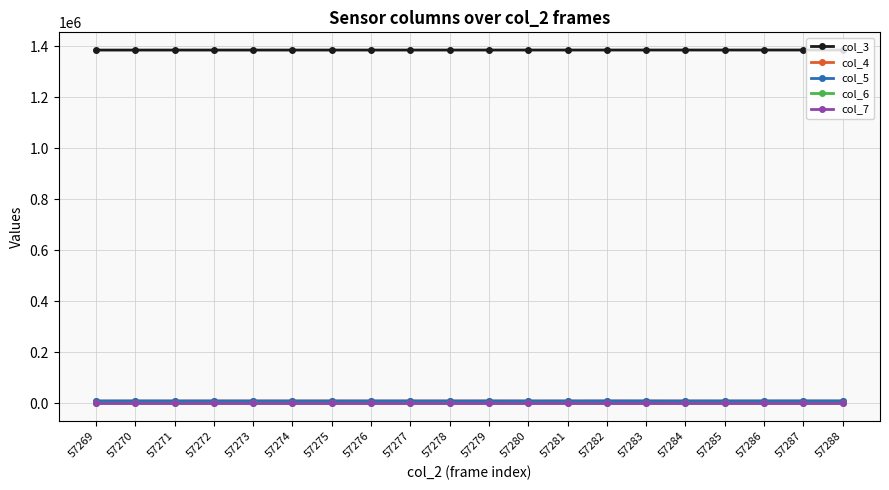

True or false: col_3 and col_5 cross at least once.

False